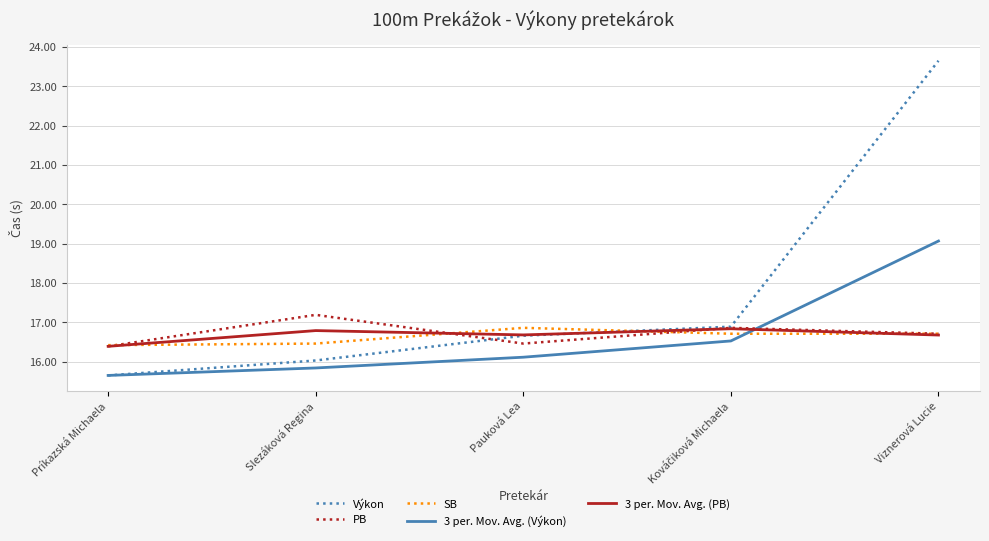

What are all the series names shown in the legend?

Výkon, PB, SB, 3 per. Mov. Avg. (Výkon), 3 per. Mov. Avg. (PB)